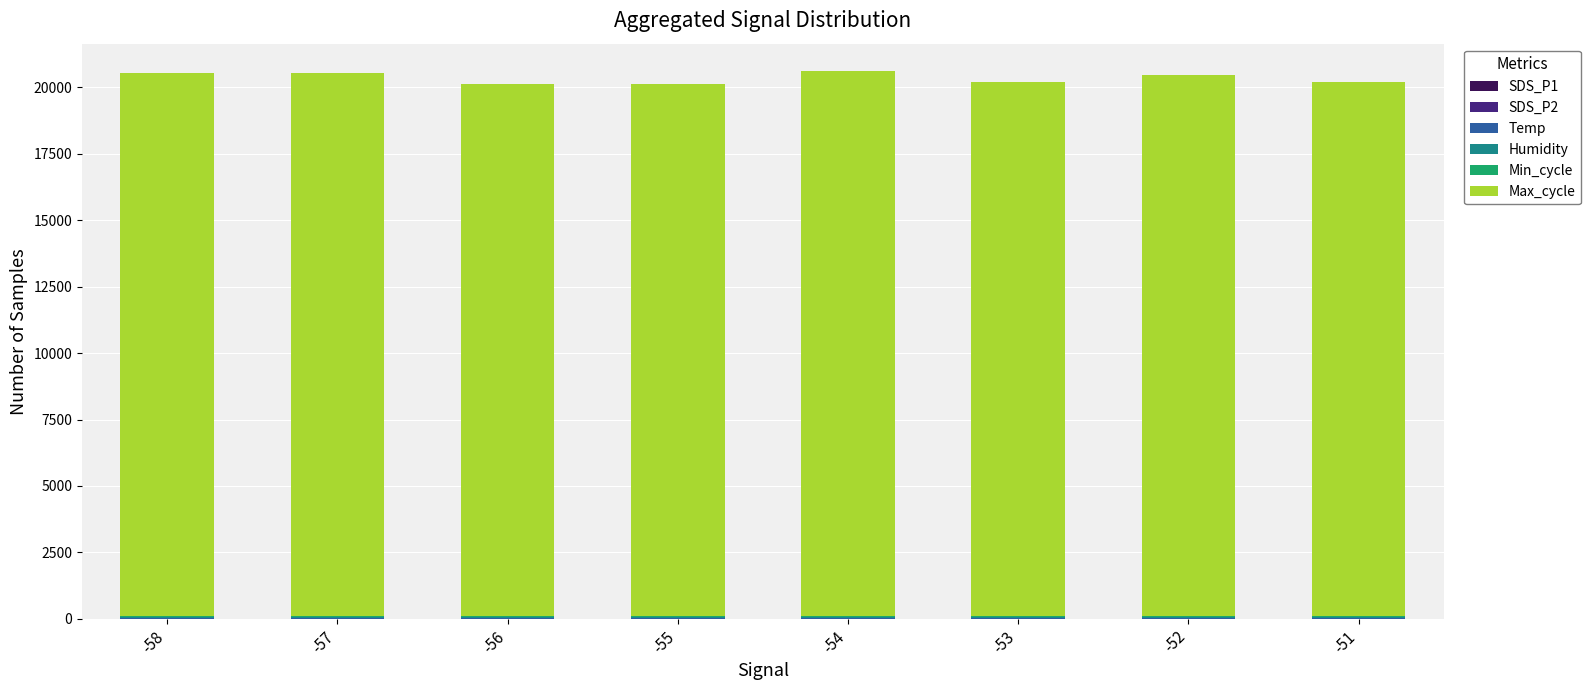

Is it true that SDS_P2 equals 0.3 at -54?

False